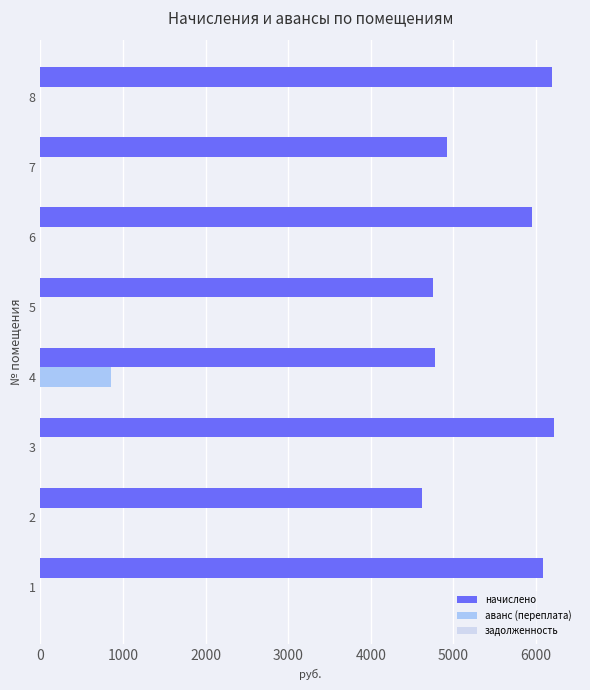

What is the sum of all аванс (переплата) values?

851.6